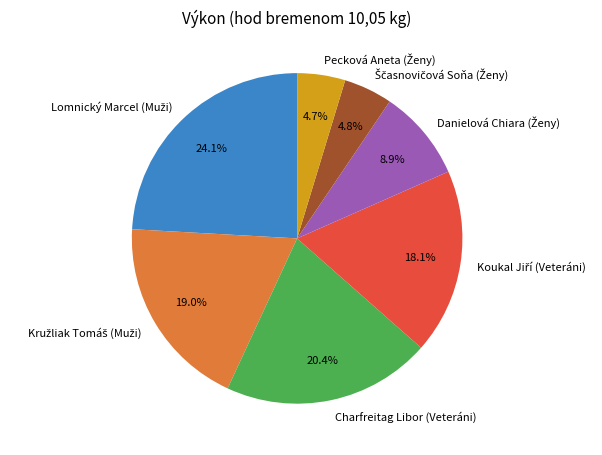

Is there any slice that represents more than half of the pie?

No